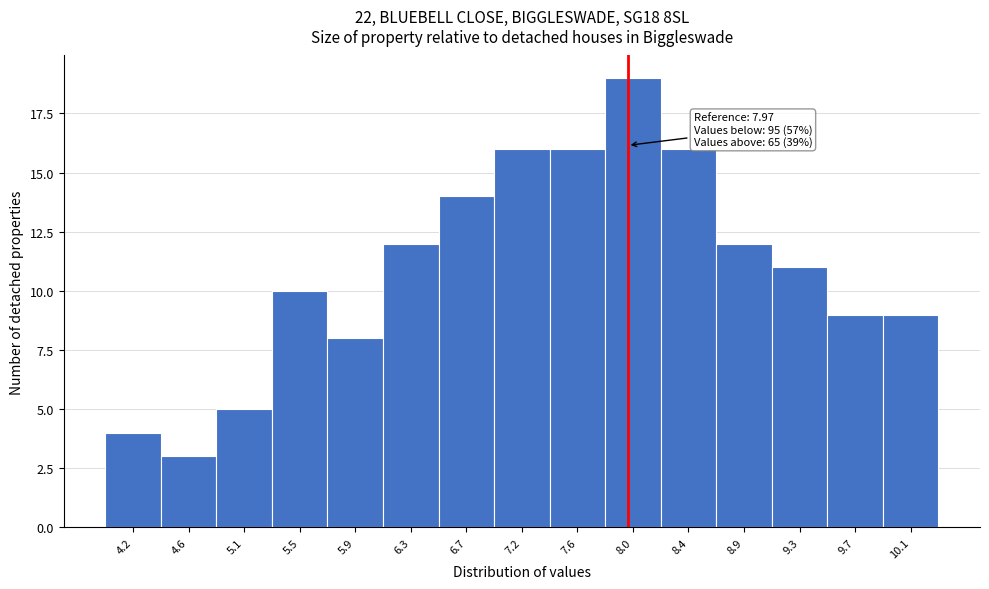

Over which range of the x-axis is the bar tallest?

7.80 to 8.20